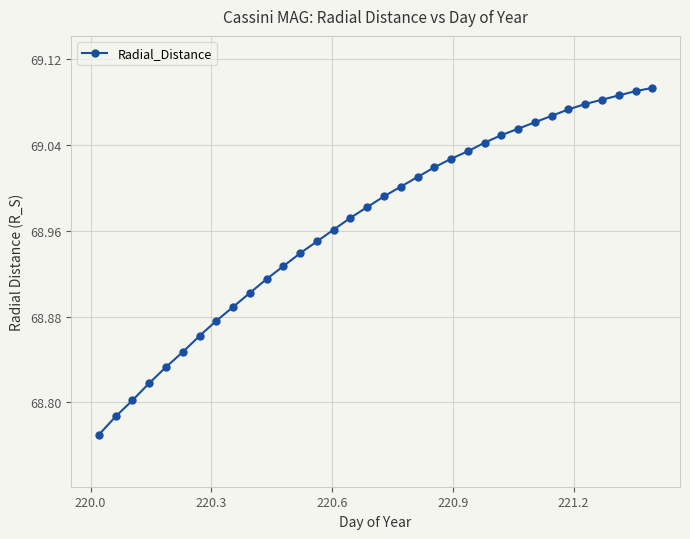

What is the difference between the maximum and minimum values?

0.3